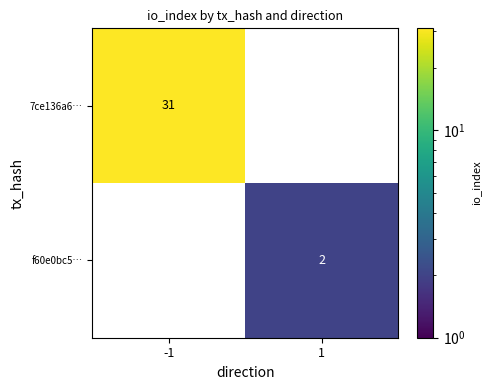

What is the total value across all series at -1?

31